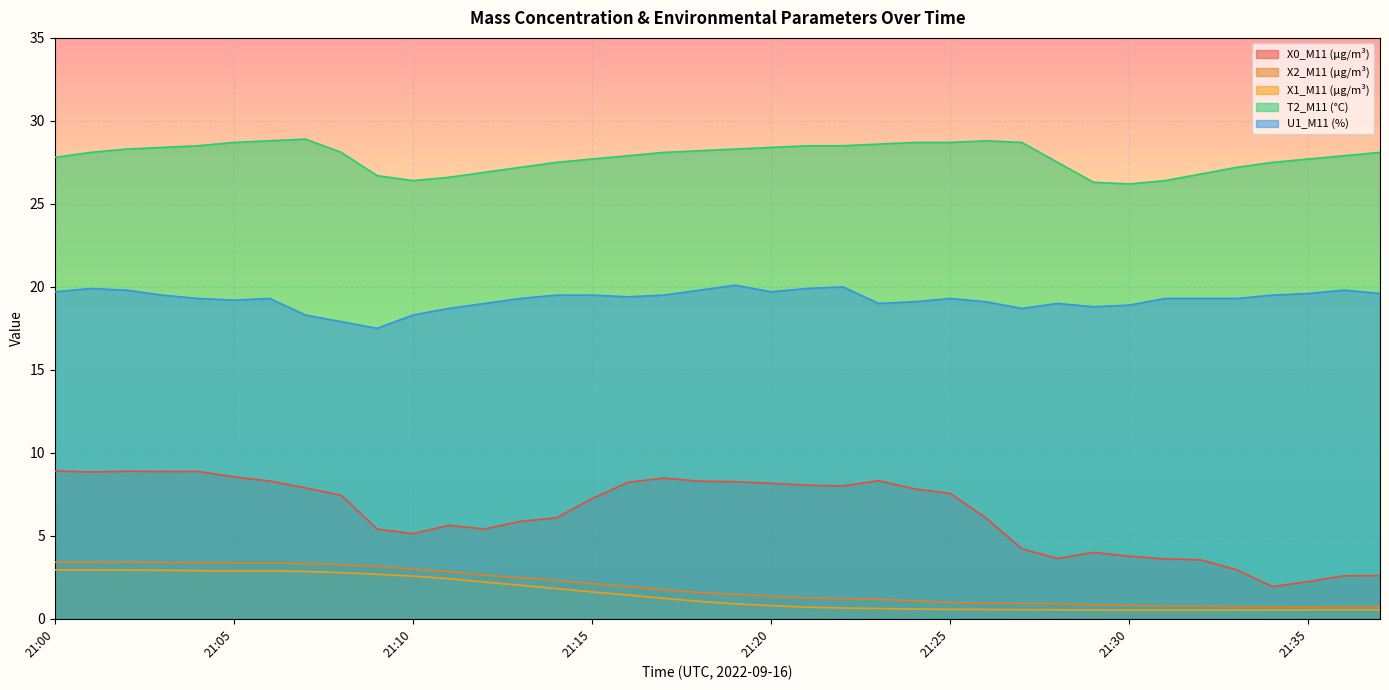

Which series has the largest range (max minus min)?

X0_M11 (μg/m³)